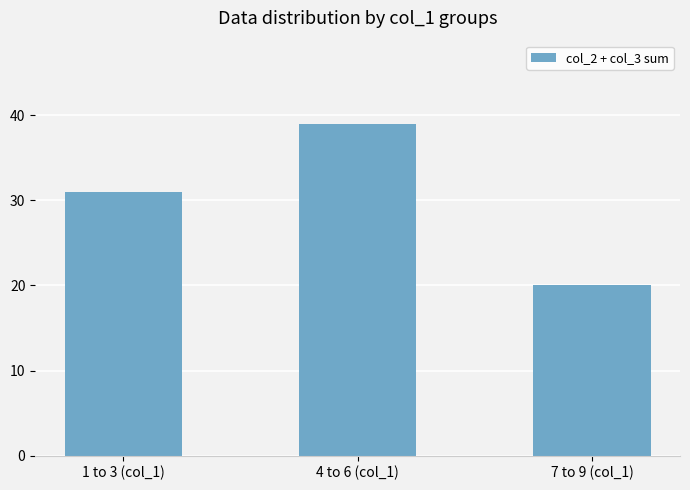

At which label is the value closest to 29?

1 to 3 (col_1)